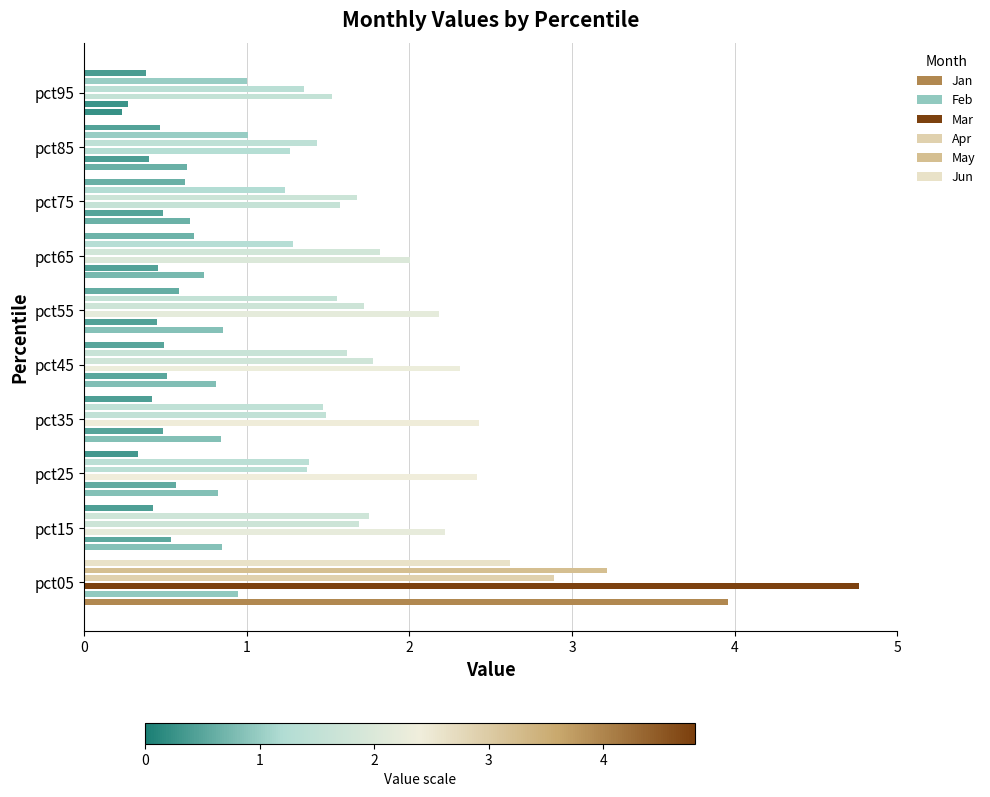

Reading left to right, extract all data points from this chart.

Jan: 4.0	0.8	0.8	0.8	0.8	0.9	0.7	0.7	0.6	0.2
Feb: 0.9	0.5	0.6	0.5	0.5	0.4	0.5	0.5	0.4	0.3
Mar: 4.8	2.2	2.4	2.4	2.3	2.2	2.0	1.6	1.3	1.5
Apr: 2.9	1.7	1.4	1.5	1.8	1.7	1.8	1.7	1.4	1.4
May: 3.2	1.7	1.4	1.5	1.6	1.6	1.3	1.2	1.0	1.0
Jun: 2.6	0.4	0.3	0.4	0.5	0.6	0.7	0.6	0.5	0.4